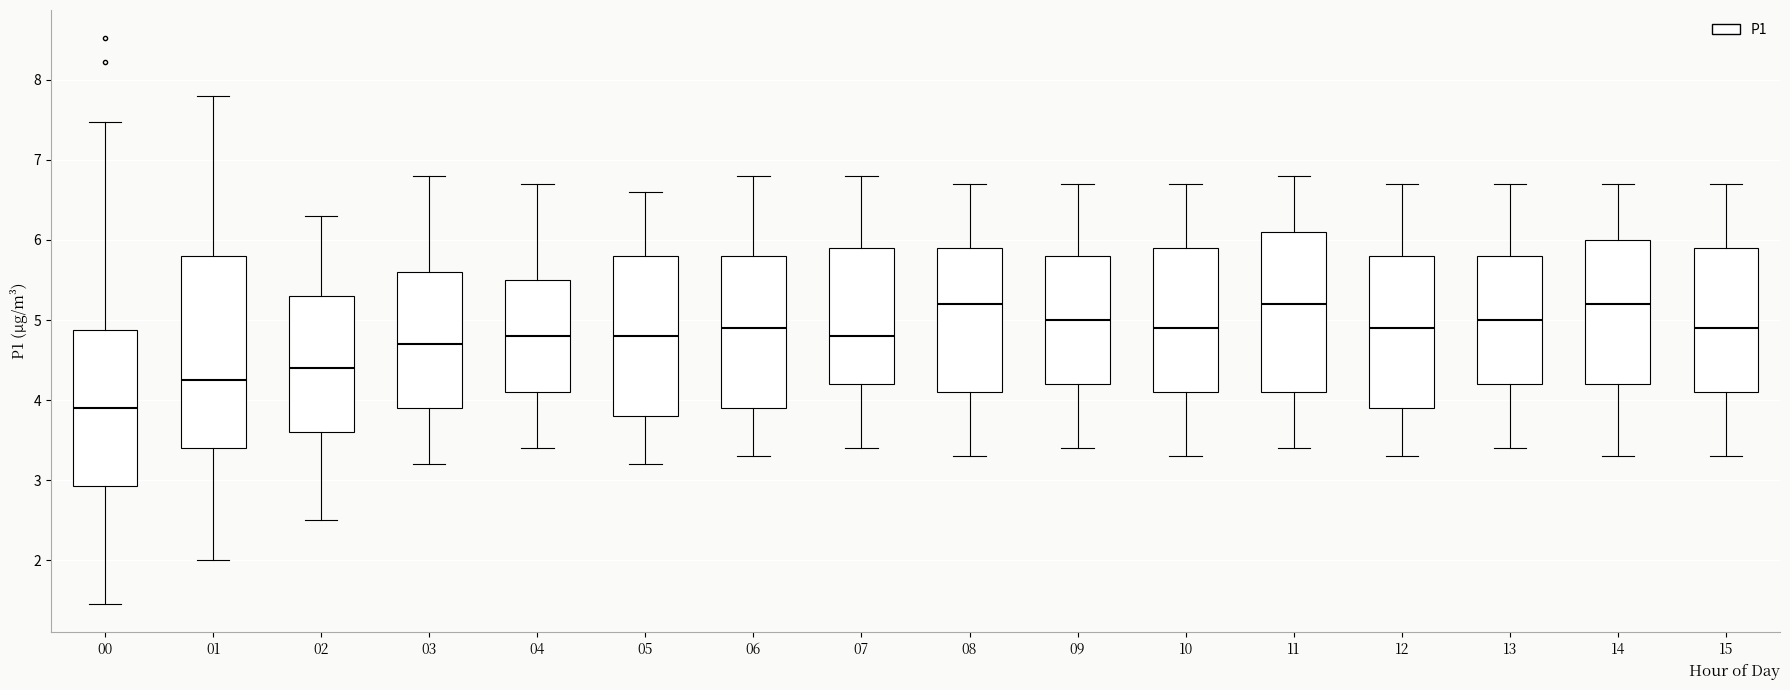

Comparing the boxes themselves (not the whiskers), which one is the tallest?

01